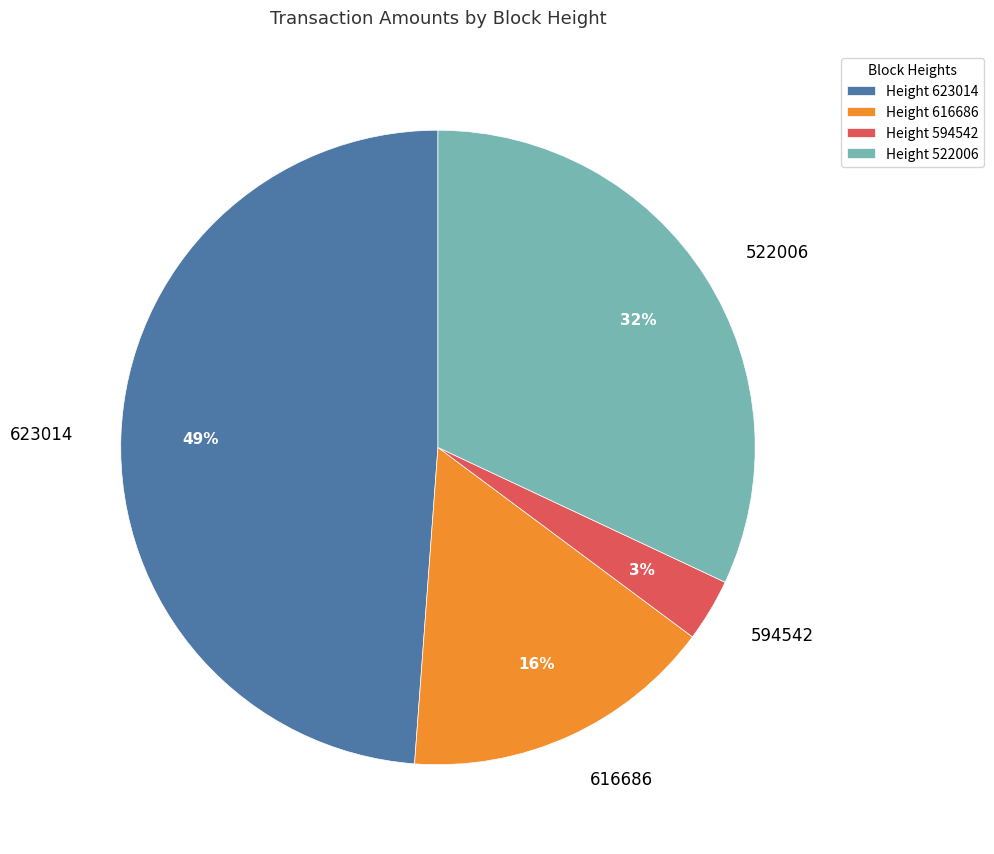

Between 522006 and 616686, which is larger?

522006